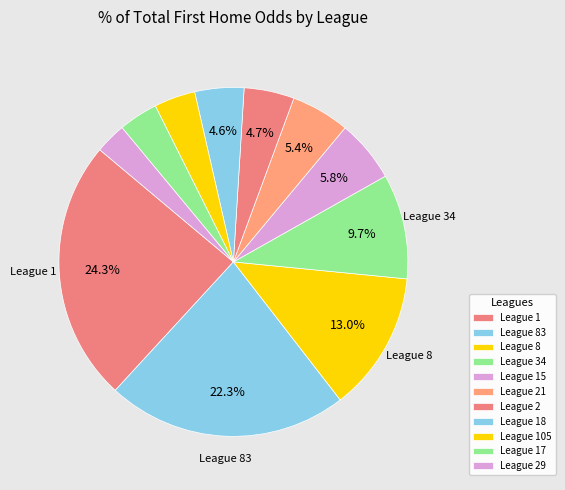

How many segments does this pie chart have?

11